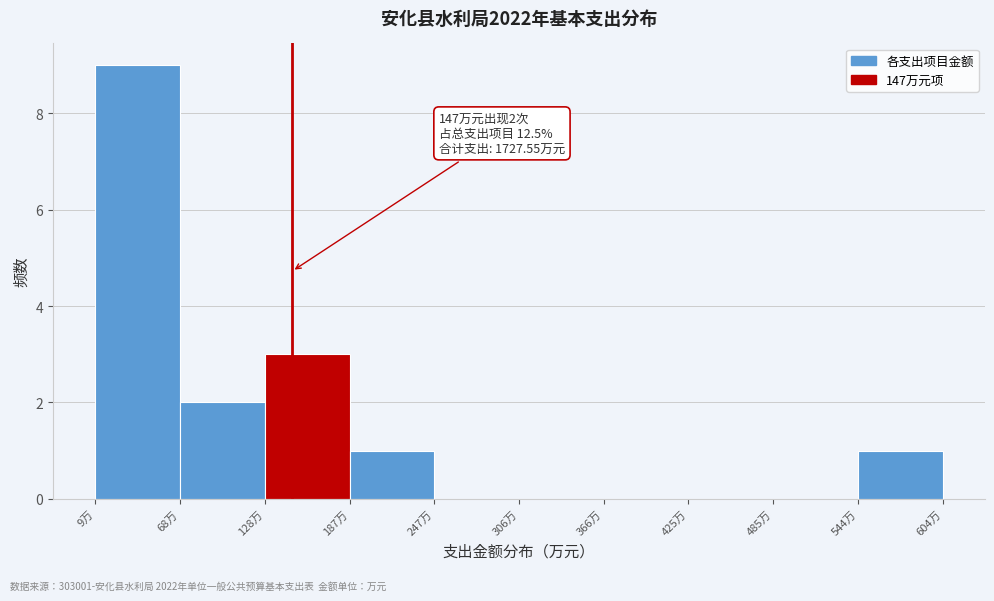

Over which range of the x-axis is the bar tallest?

10 to 70